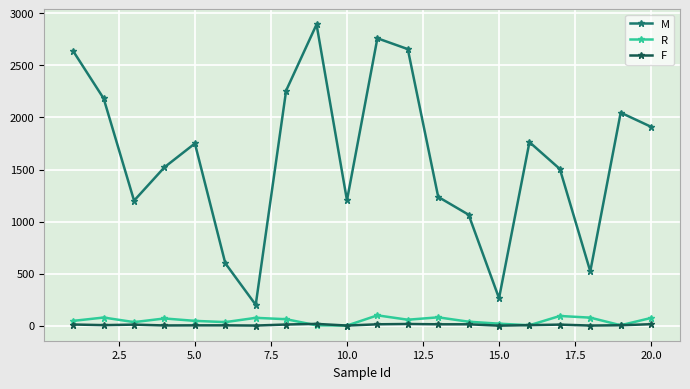

Which series has the largest total across all categories?

M